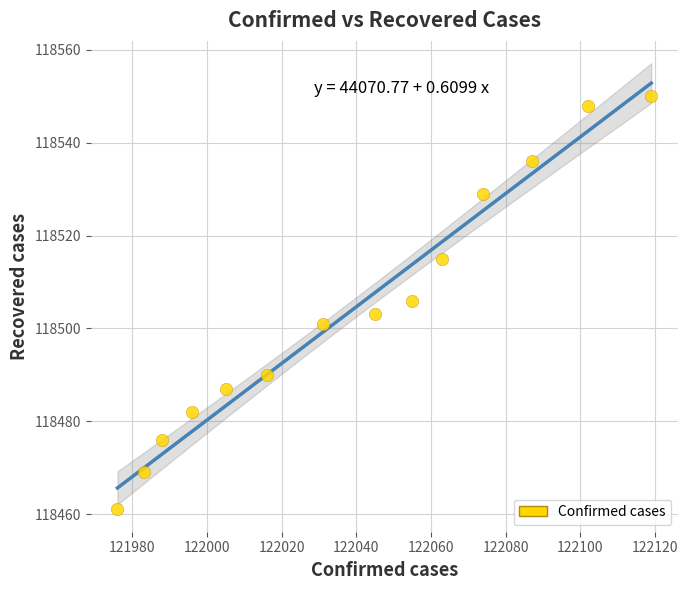

What is the range of X values (max minus min)?

143